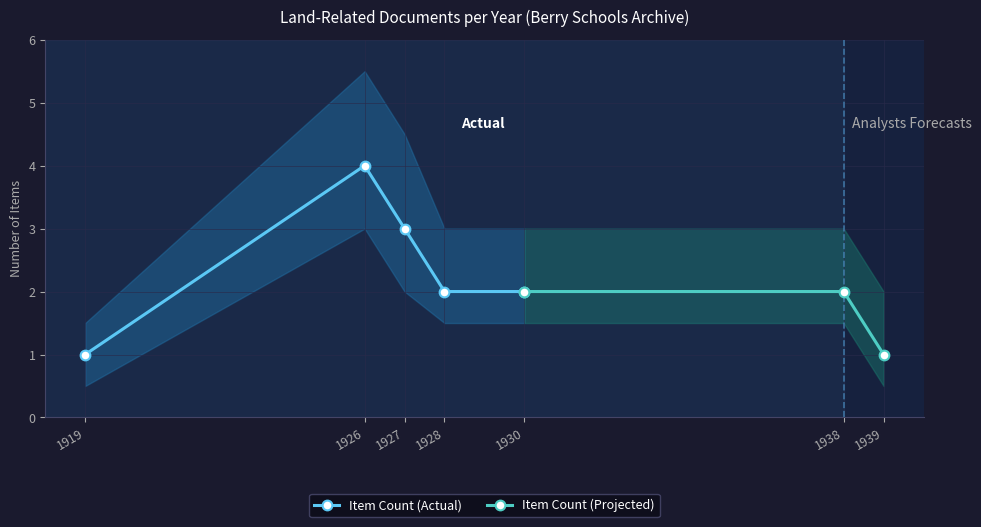

How many points are higher than both their immediate neighbors (excluding endpoints)?

1